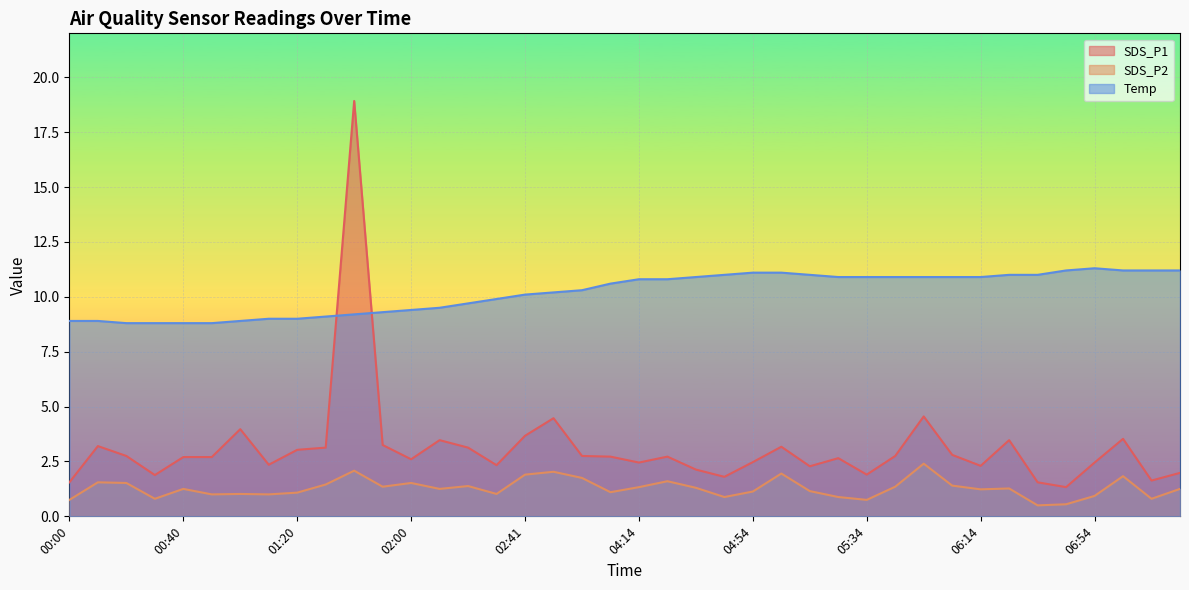

What is the minimum value shown in the chart?

0.5